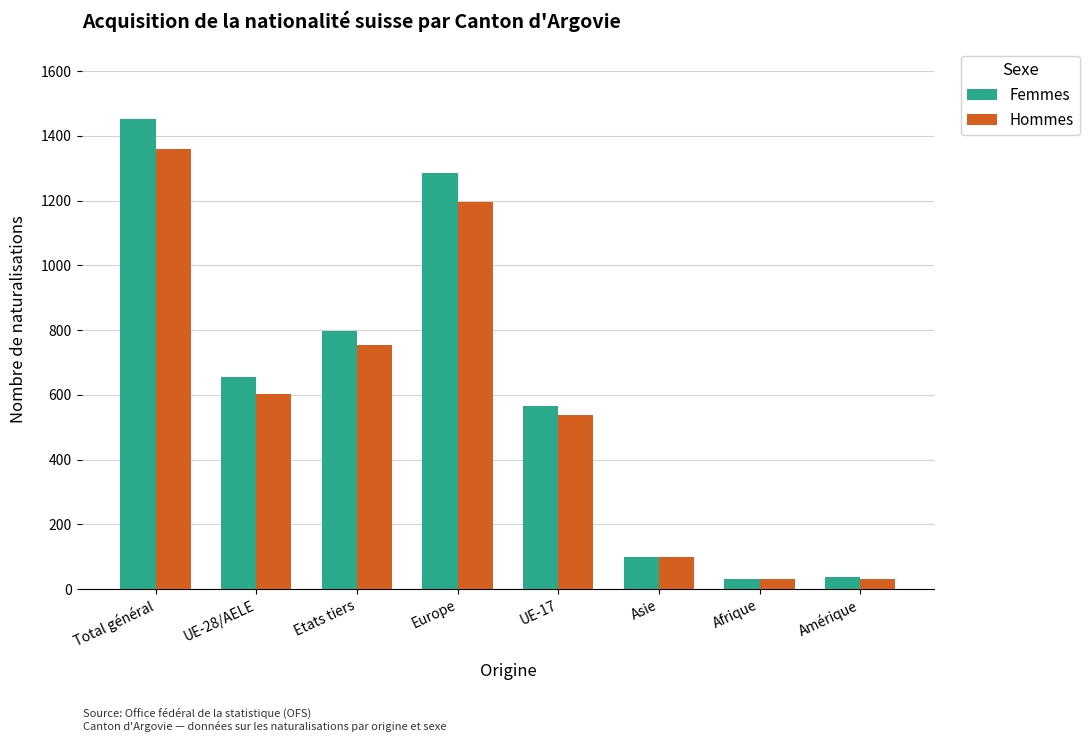

Which series has the largest total across all categories?

Femmes